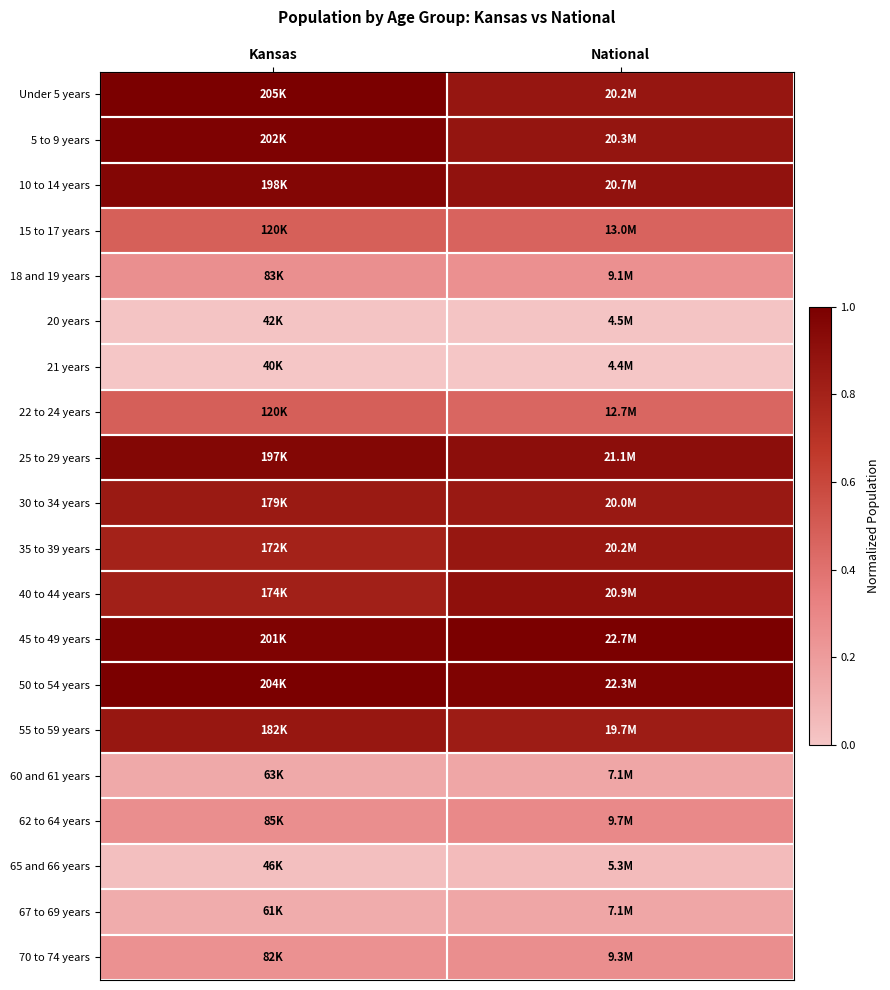

Reading left to right, list all the values displayed in this chart.

Under 5 years: Kansas=1.0	National=0.9
5 to 9 years: Kansas=1.0	National=0.9
10 to 14 years: Kansas=1.0	National=0.9
15 to 17 years: Kansas=0.5	National=0.5
18 and 19 years: Kansas=0.3	National=0.3
20 years: Kansas=0.0	National=0.0
21 years: Kansas=0.0	National=0.0
22 to 24 years: Kansas=0.5	National=0.5
25 to 29 years: Kansas=1.0	National=0.9
30 to 34 years: Kansas=0.8	National=0.9
35 to 39 years: Kansas=0.8	National=0.9
40 to 44 years: Kansas=0.8	National=0.9
45 to 49 years: Kansas=1.0	National=1.0
50 to 54 years: Kansas=1.0	National=1.0
55 to 59 years: Kansas=0.9	National=0.8
60 and 61 years: Kansas=0.1	National=0.2
62 to 64 years: Kansas=0.3	National=0.3
65 and 66 years: Kansas=0.0	National=0.1
67 to 69 years: Kansas=0.1	National=0.2
70 to 74 years: Kansas=0.3	National=0.3